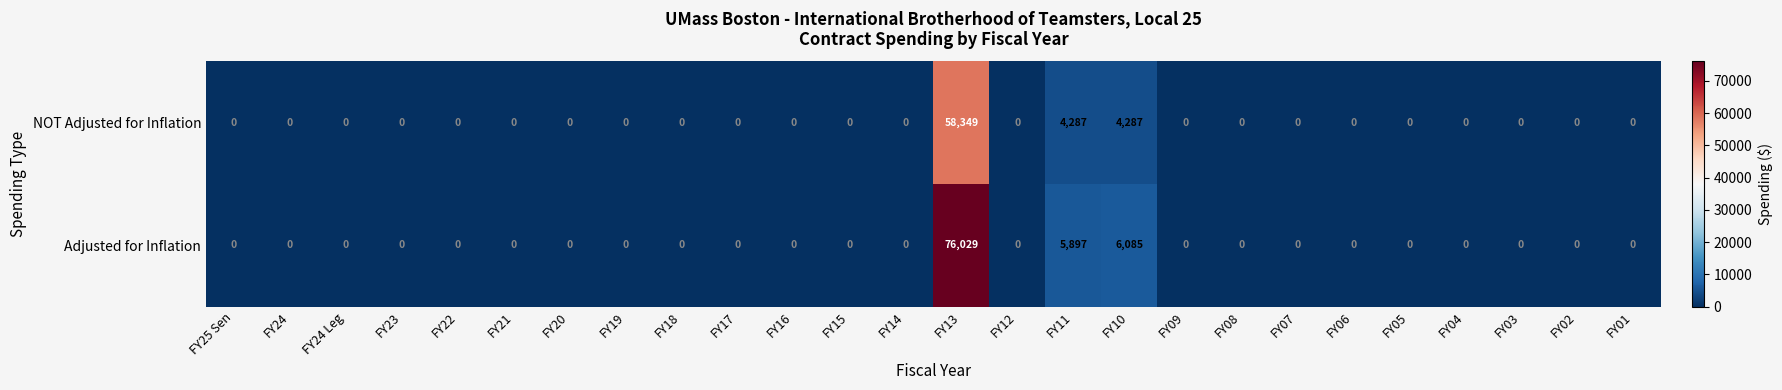

What is the average value of the Adjusted for Inflation series?

3385